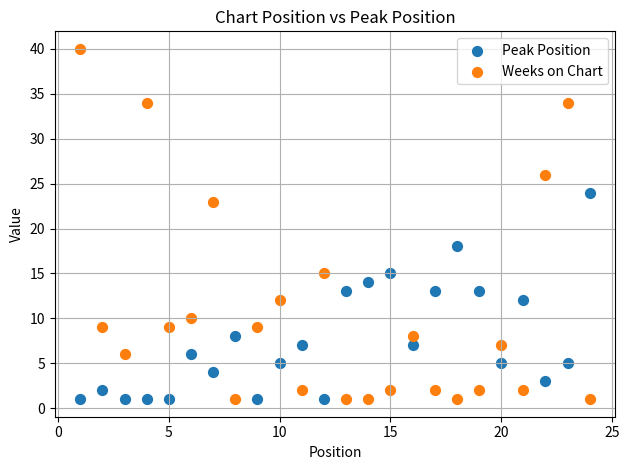

Across all data points, what is the range of Y values (max minus min)?

39